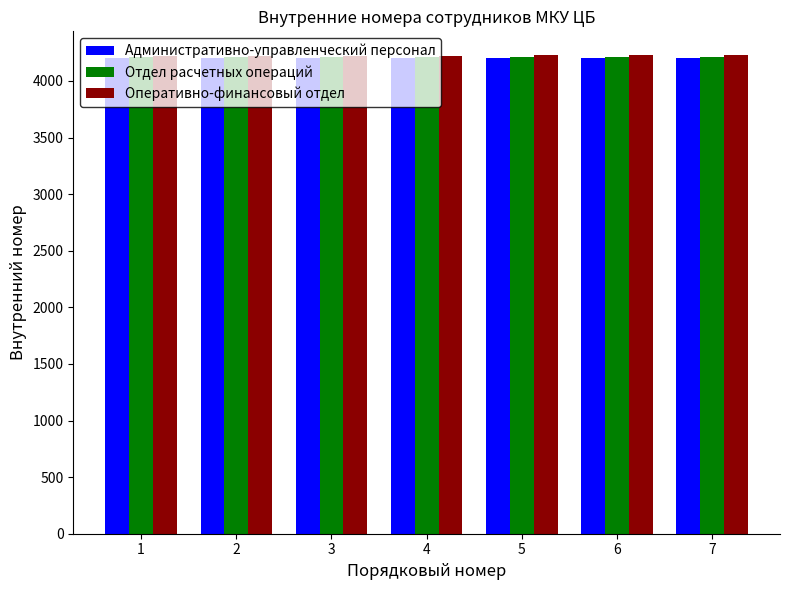

What is the total value across all series at 5?

12642